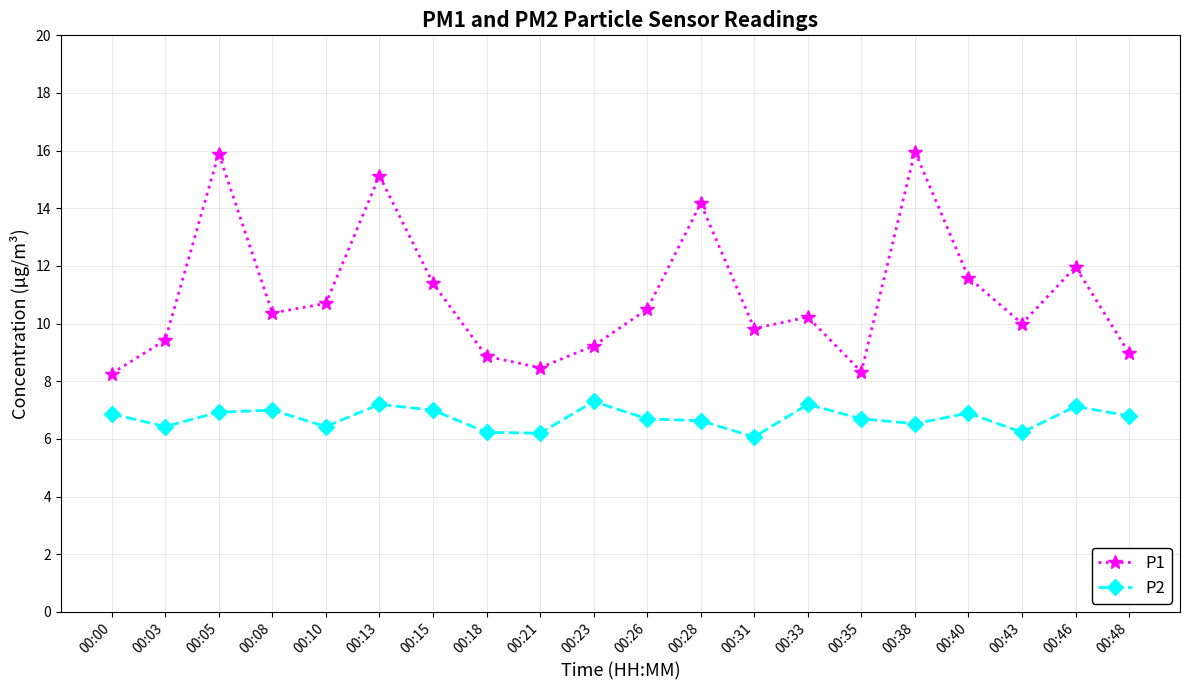

Is it true that P1 equals 2.2 at 00:03?

False